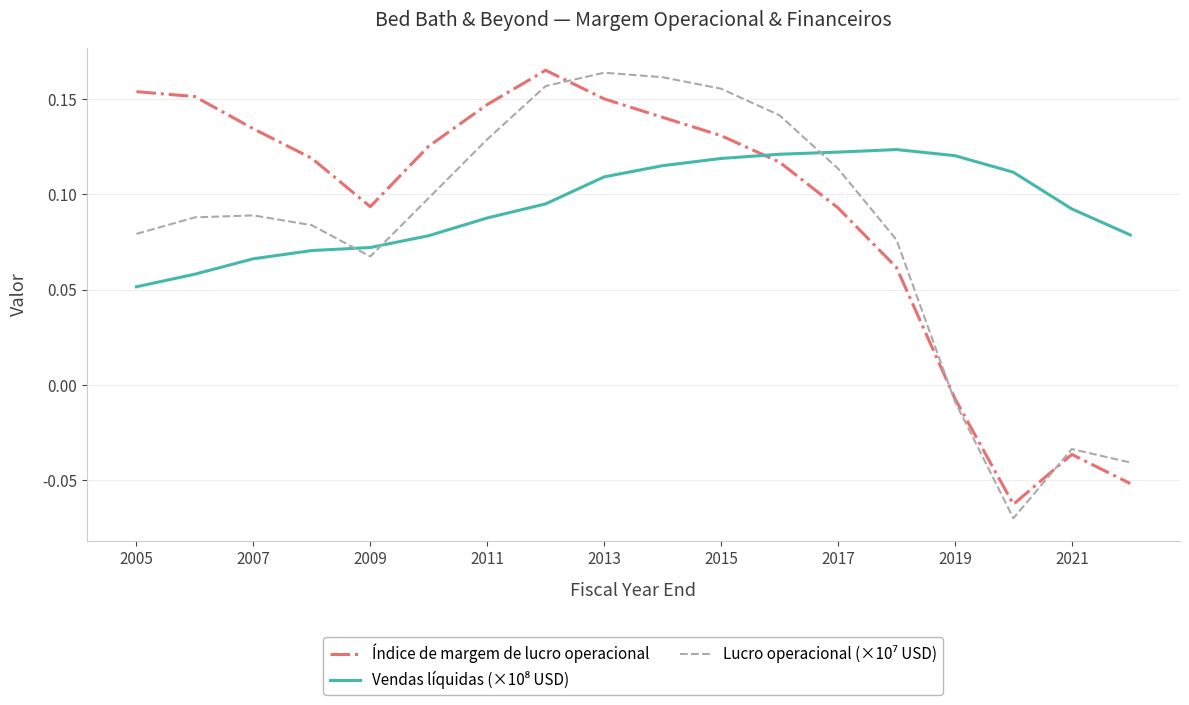

After their last crossing, which series has the higher values: Lucro operacional (×10⁷ USD) or Índice de margem de lucro operacional?

Lucro operacional (×10⁷ USD)